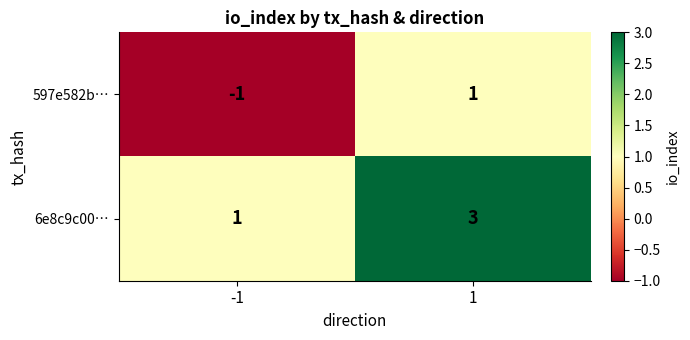

True or false: 6e8c9c00… has a value of 1 at -1.

True